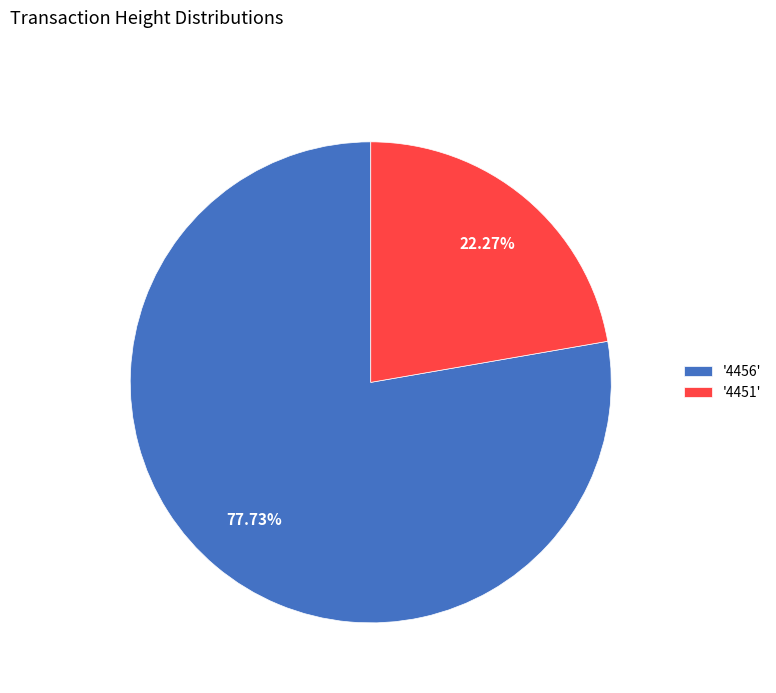

Is there a majority slice in this chart?

Yes